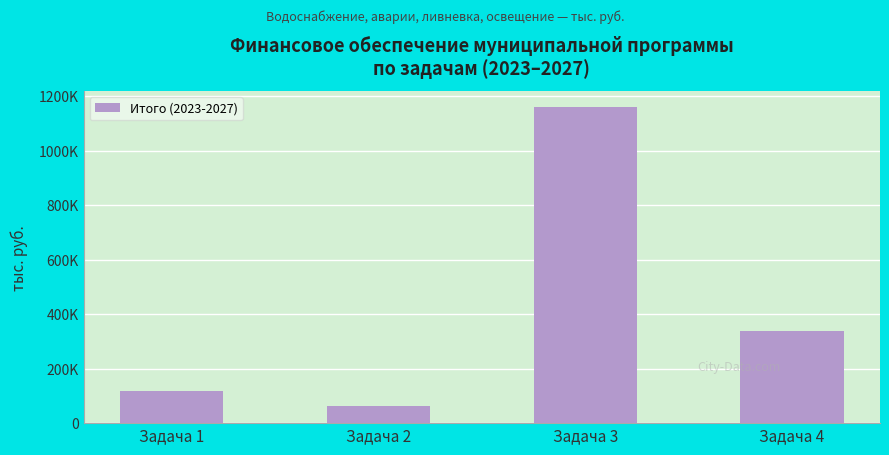

Reading right to left, what are all the values shown in this chart?

Задача 4=336546	Задача 3=1162093	Задача 2=64628	Задача 1=119341